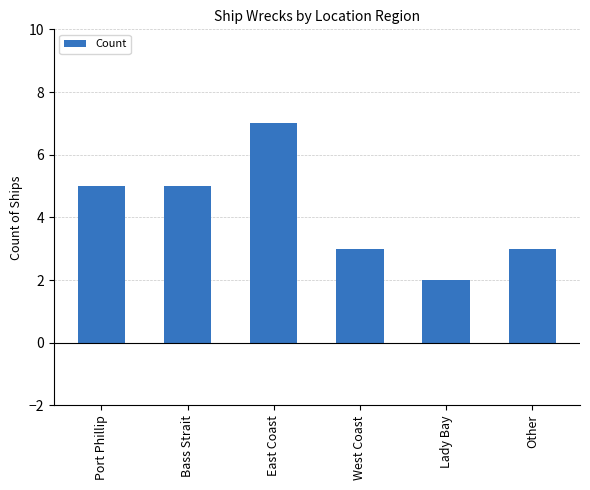

What is the change in value from Bass Strait to Lady Bay?

-3